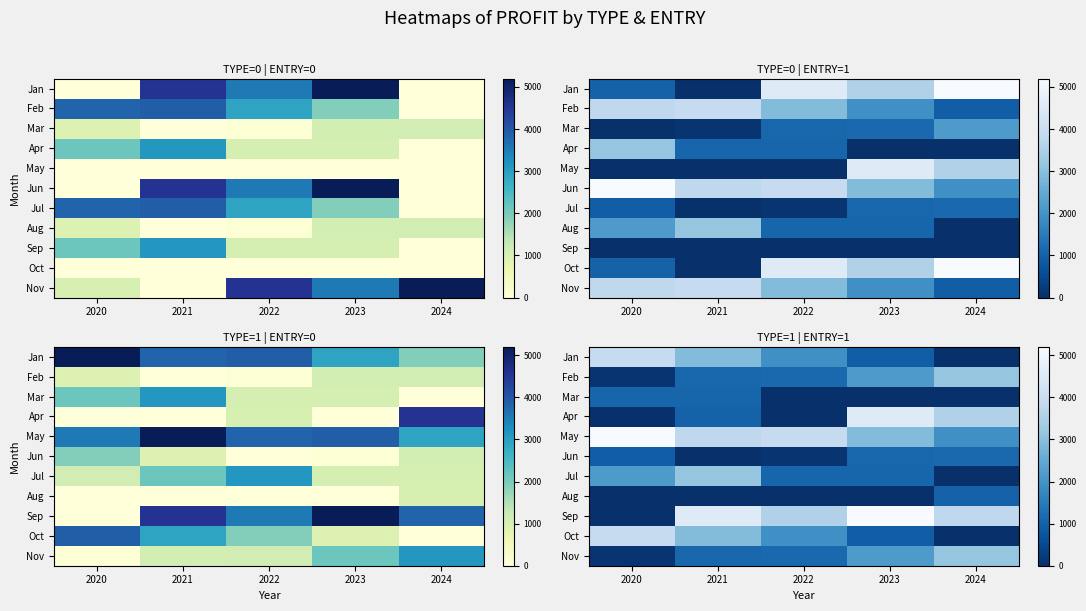

True or false: Jun has a value of -393 at 2021.

False